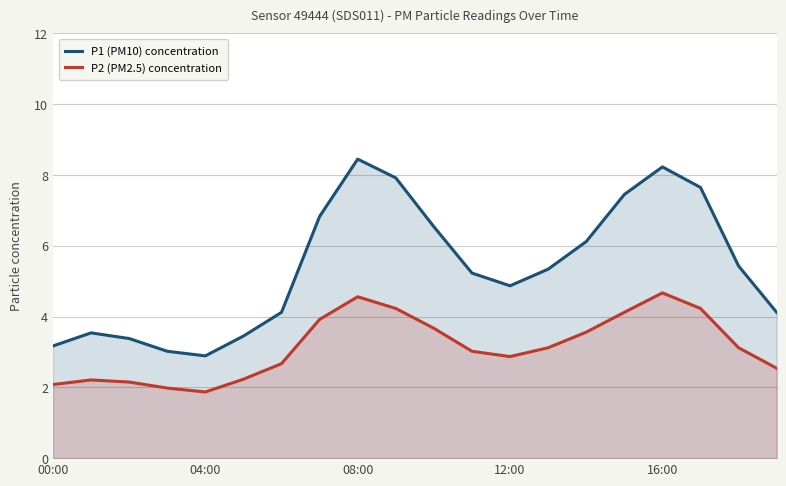

At how many categories does at least one series exceed 6?

8